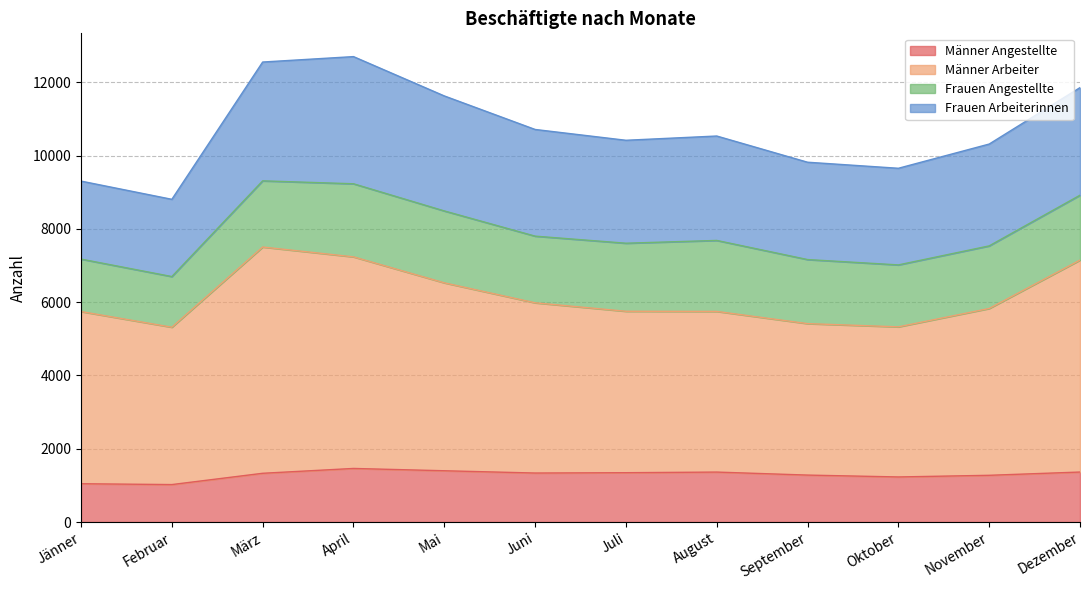

How many categories are shown in the chart?

12